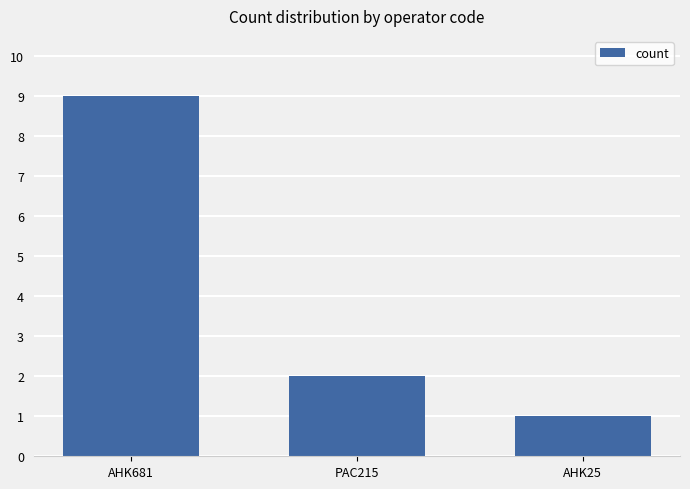

Read the value at AHK681.

9